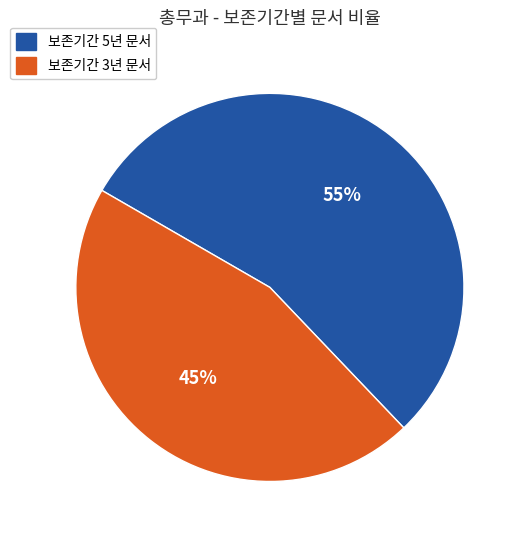

Does any single category account for the majority?

Yes